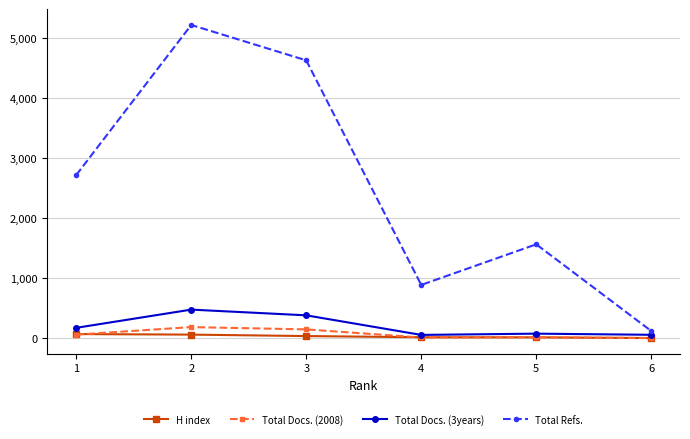

What is the value of the Total Docs. (2008) point at the 1st from the left?

64